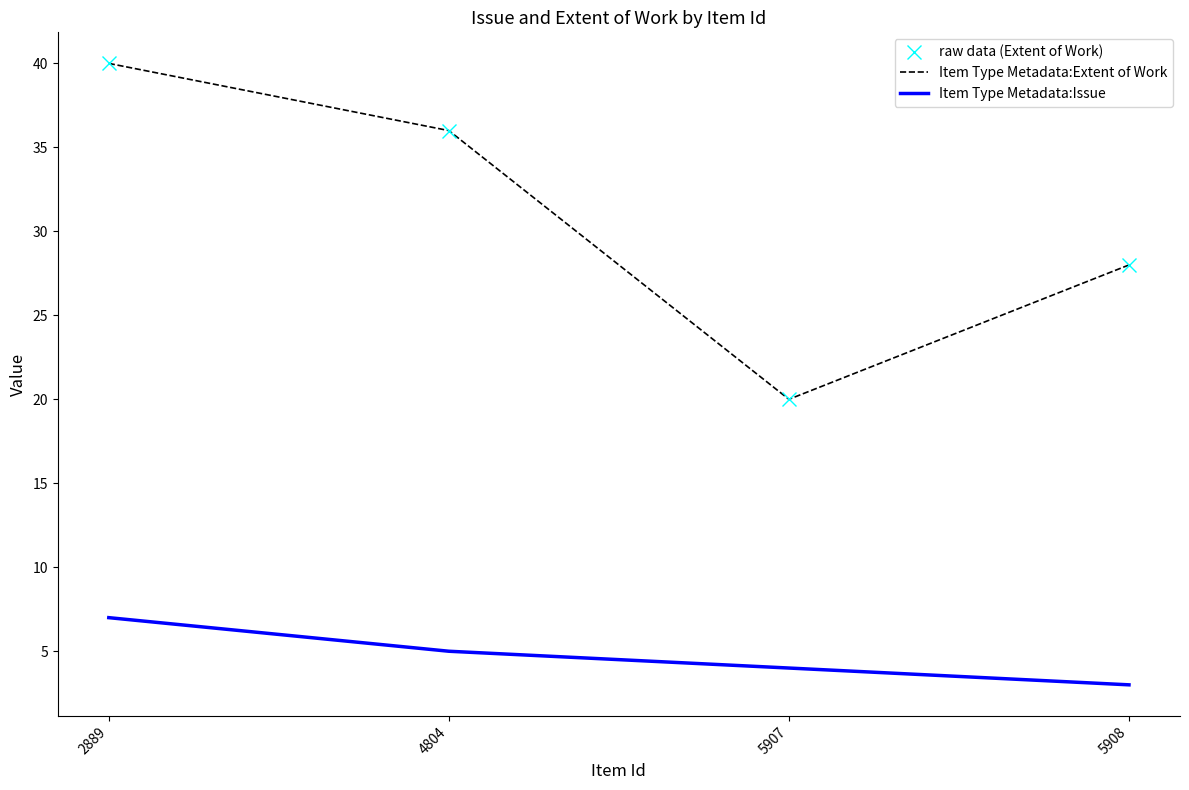

How many distinct data groups are displayed?

2